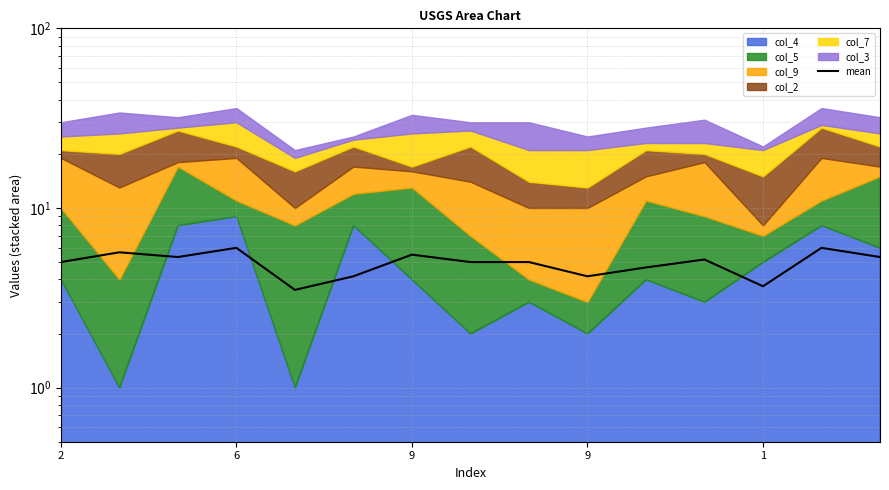

What is the minimum value shown in the chart?

3.5